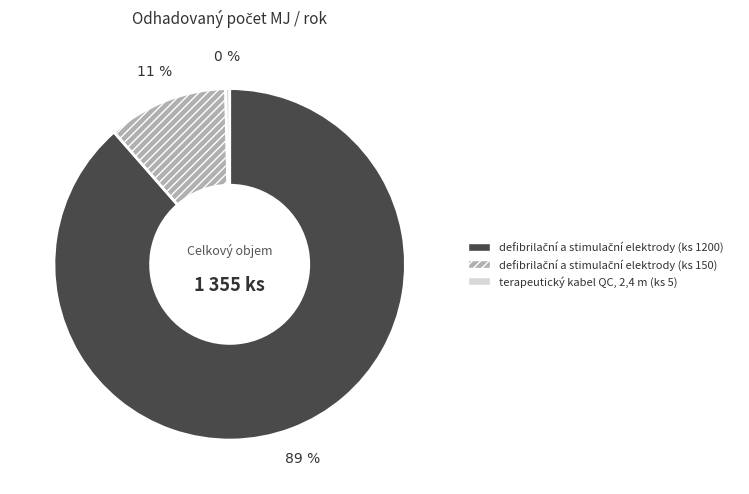

Count the number of slices in the pie.

3